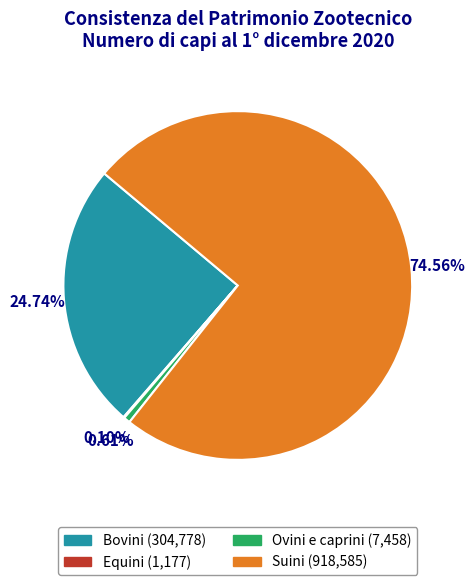

True or false: Ovini e caprini accounts for 1% of the total.

True